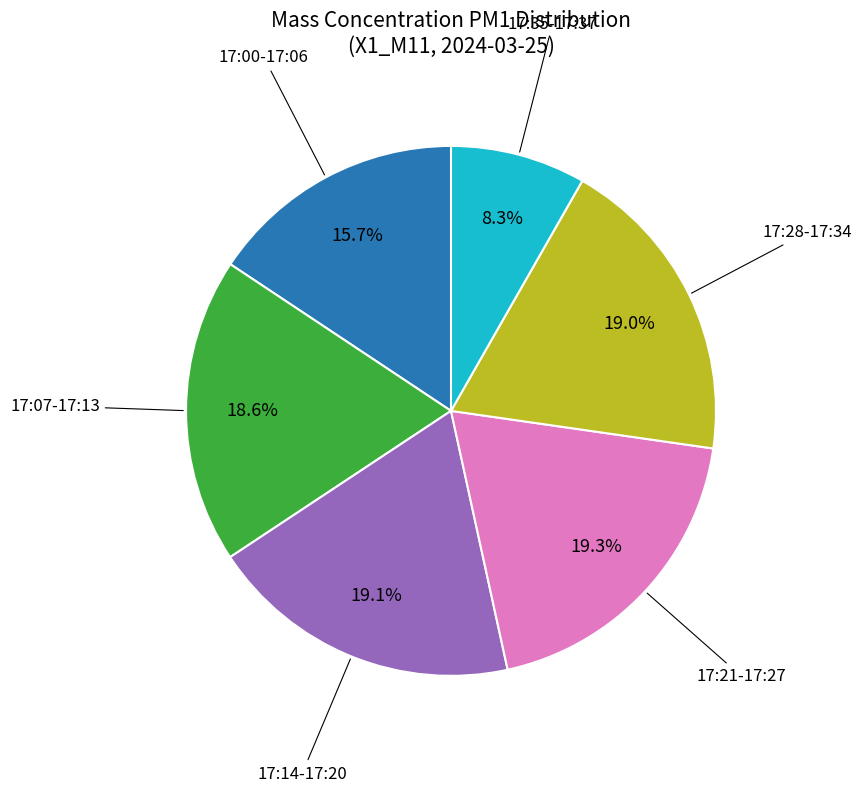

Does any single category account for the majority?

No